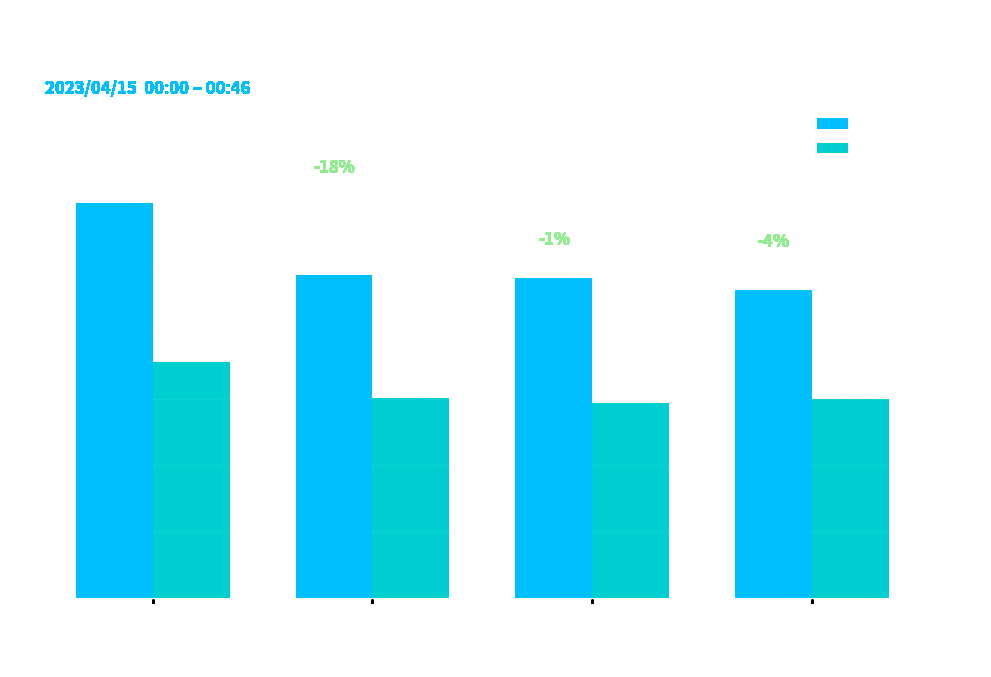

What is the value of the SDS_P2 bar at the 3rd from the left?

5.9